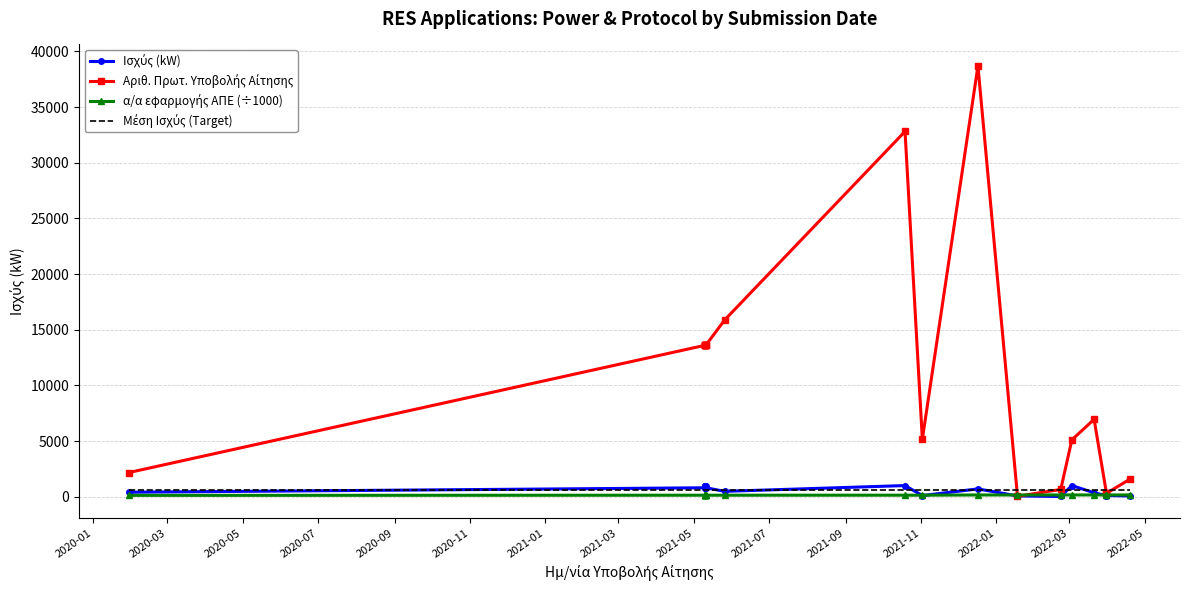

What is the greatest value displayed?

38688.0